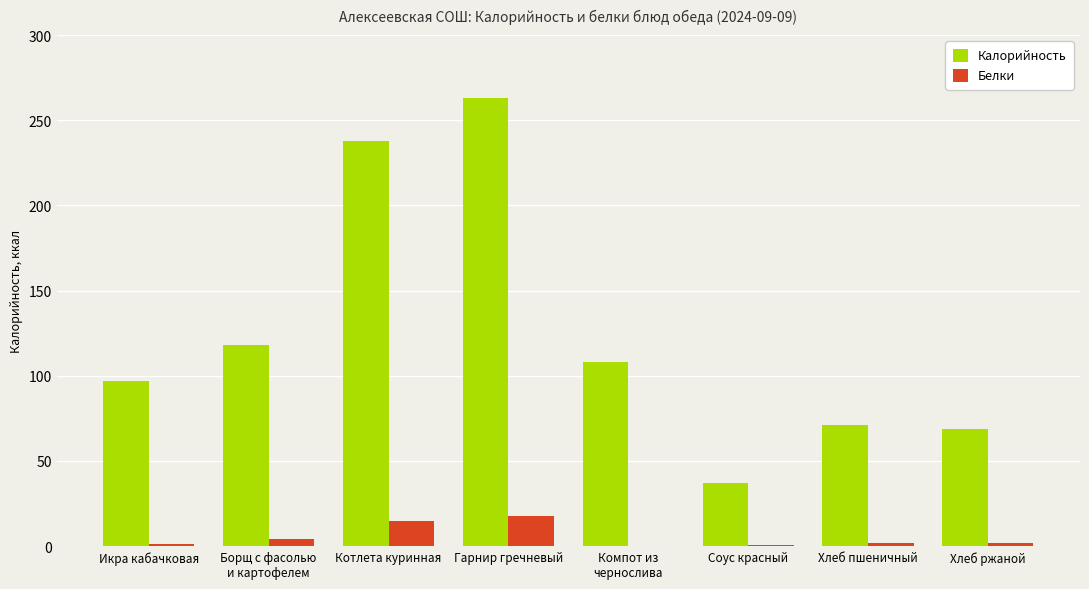

The Калорийность series shows 97.0 at Икра кабачковая. True or false?

True